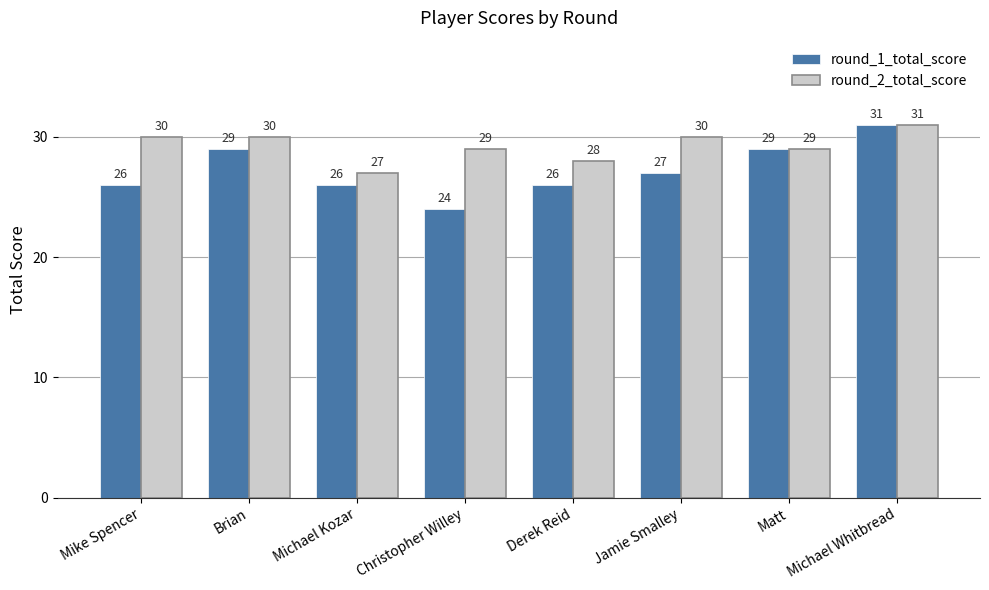

Reading left to right, what are all the values shown in this chart?

round_1_total_score: 26	29	26	24	26	27	29	31
round_2_total_score: 30	30	27	29	28	30	29	31